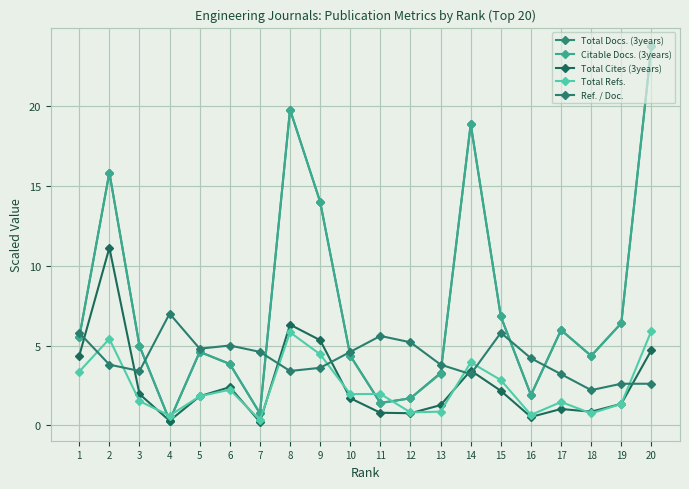

How many lines are shown in the chart?

5